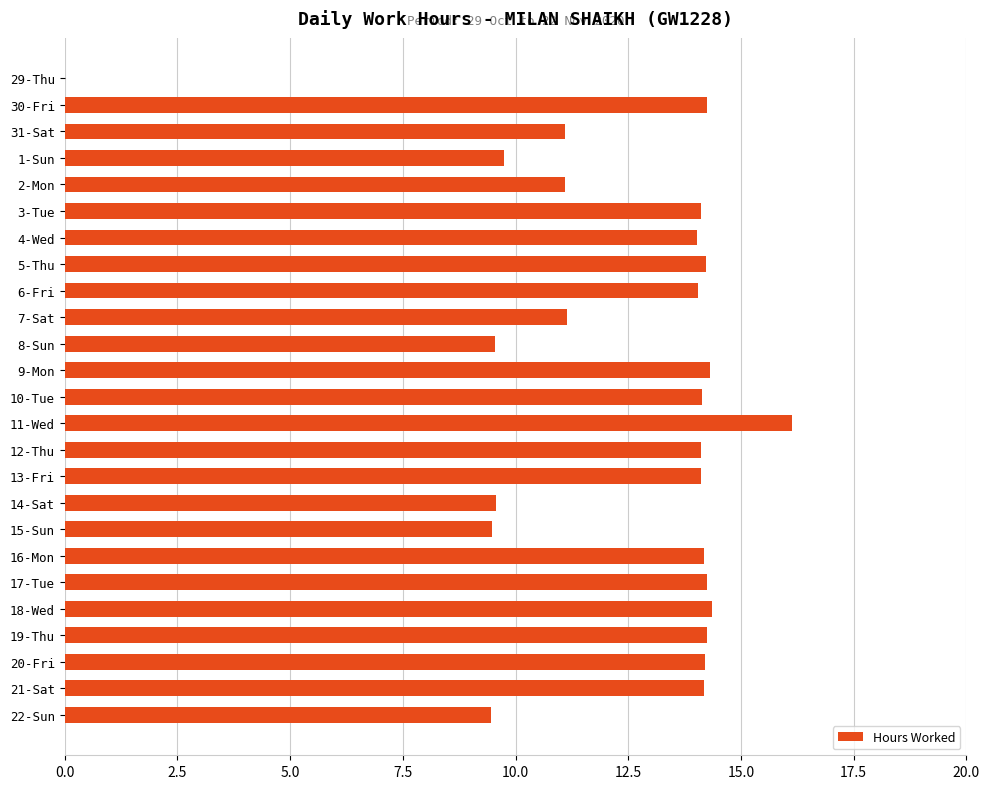

What is the sum of the values at 3-Tue and 15-Sun?

23.6